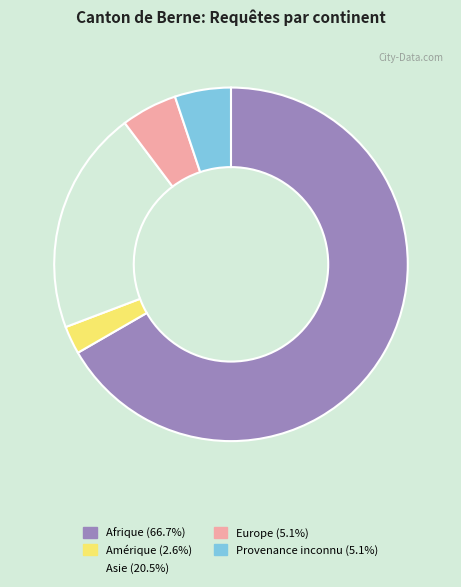

Is Europe the majority of the pie?

No